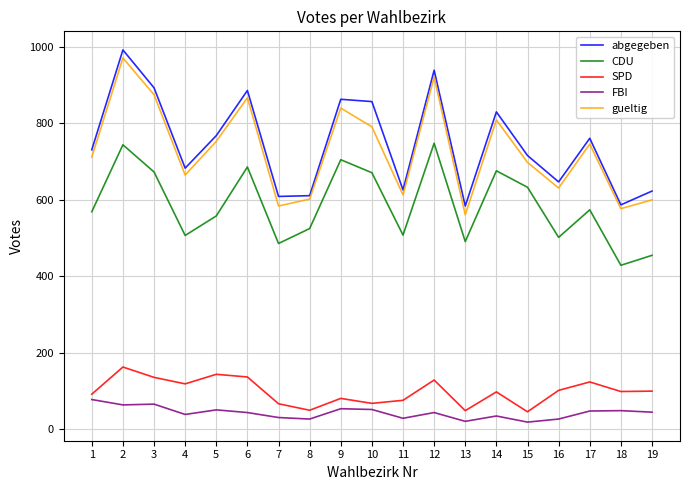

True or false: CDU has a value of 219 at 10.

False